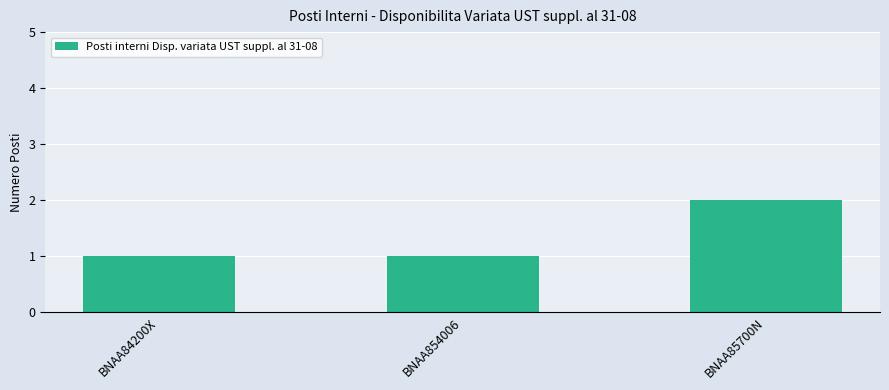

Are the bars horizontal?

No